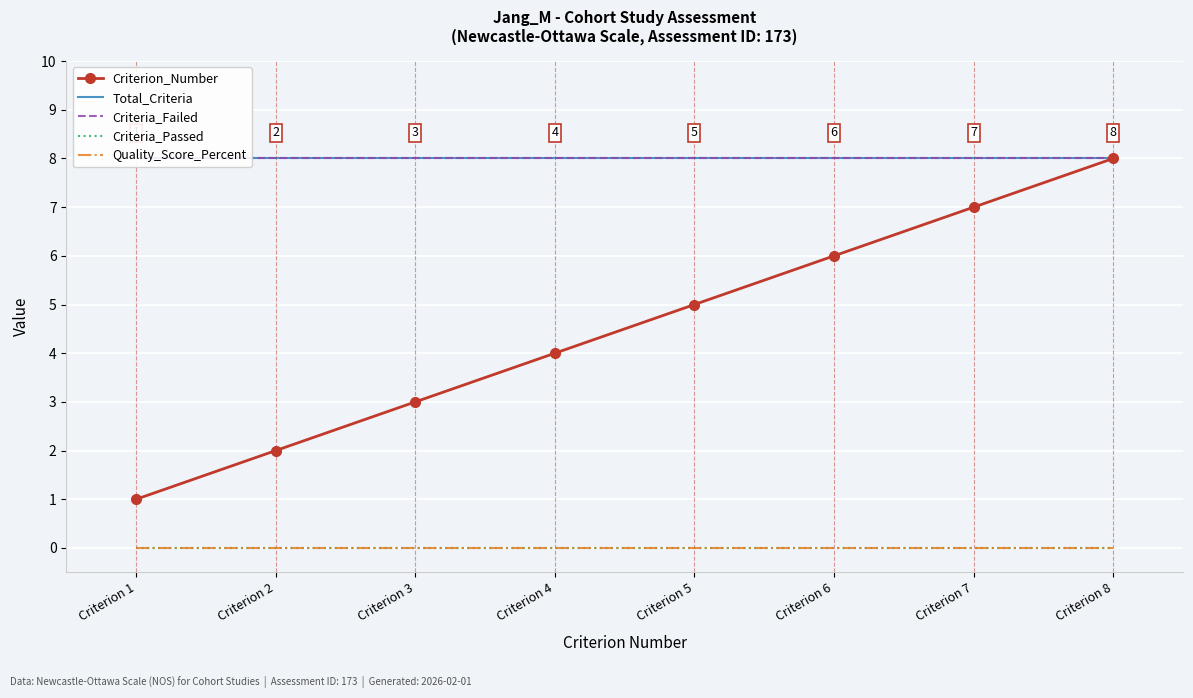

List the labels in order of Quality_Score_Percent value, largest first.

Criterion 1, Criterion 2, Criterion 3, Criterion 4, Criterion 5, Criterion 6, Criterion 7, Criterion 8